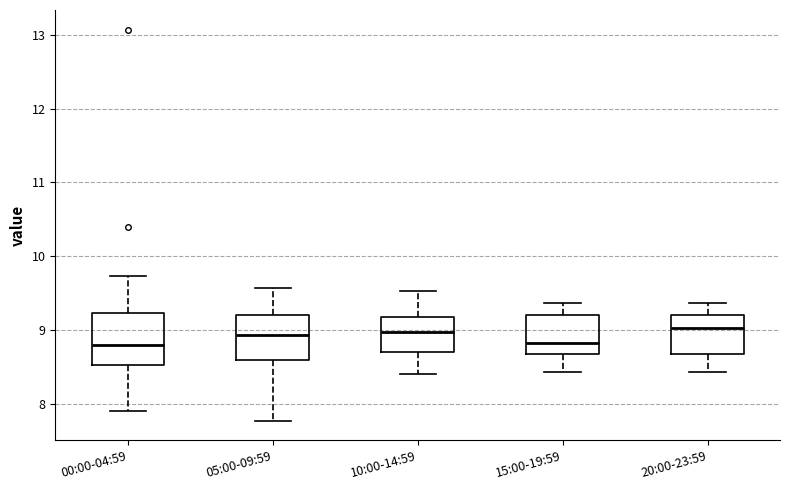

Comparing the boxes themselves (not the whiskers), which one is the tallest?

00:00-04:59